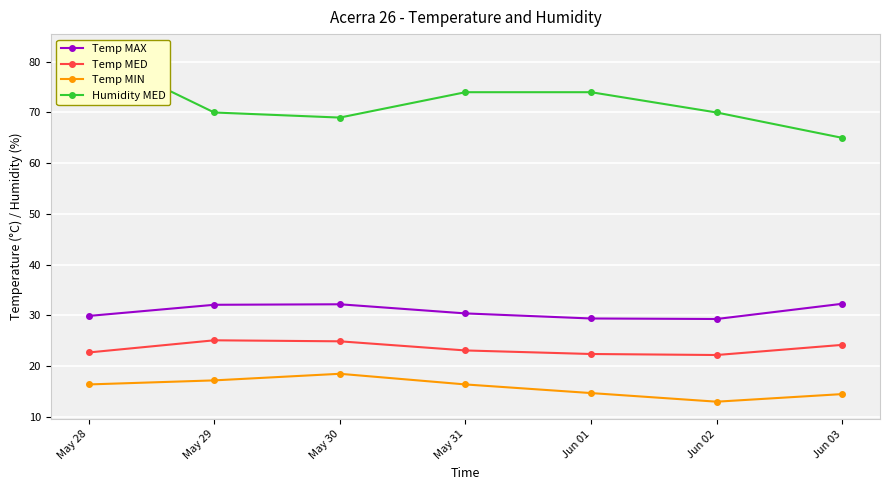

Which series has the widest spread of values?

Humidity MED